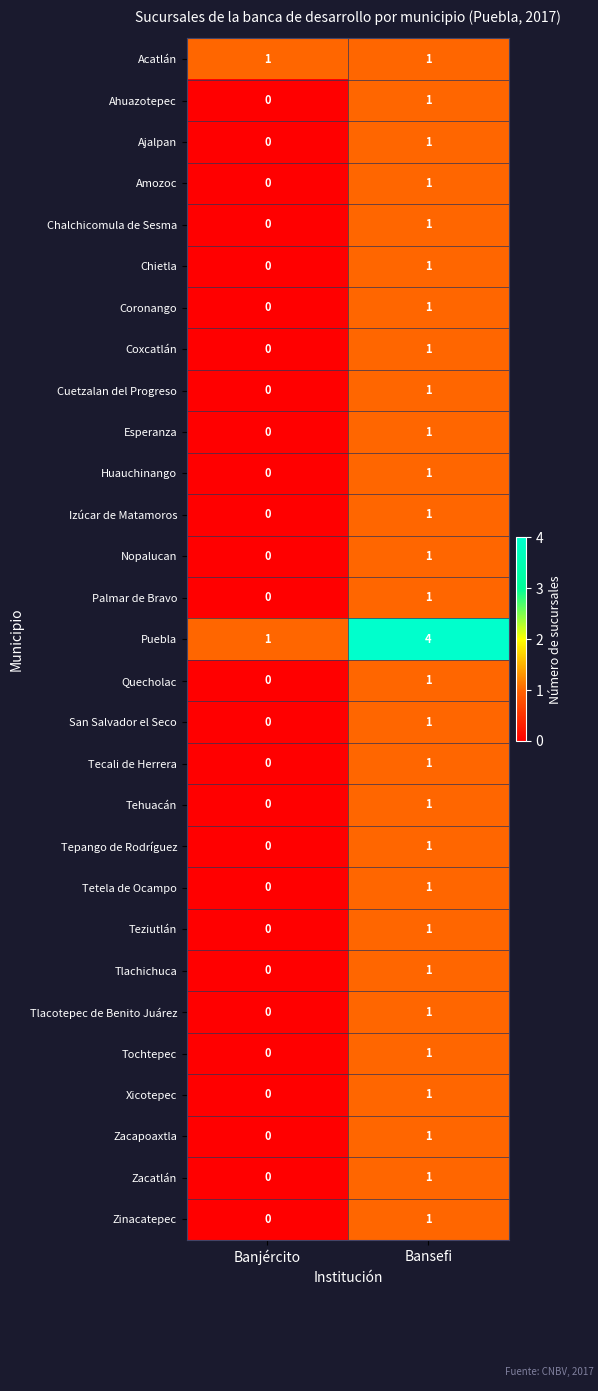

Which series changed the most between Banjército and Bansefi?

Puebla